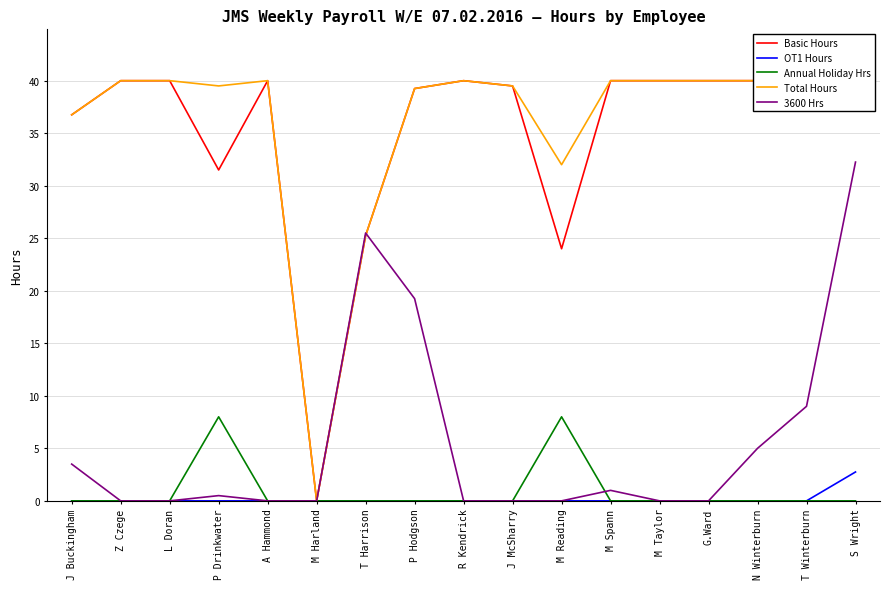

How many times do Annual Holiday Hrs and 3600 Hrs cross each other?

1